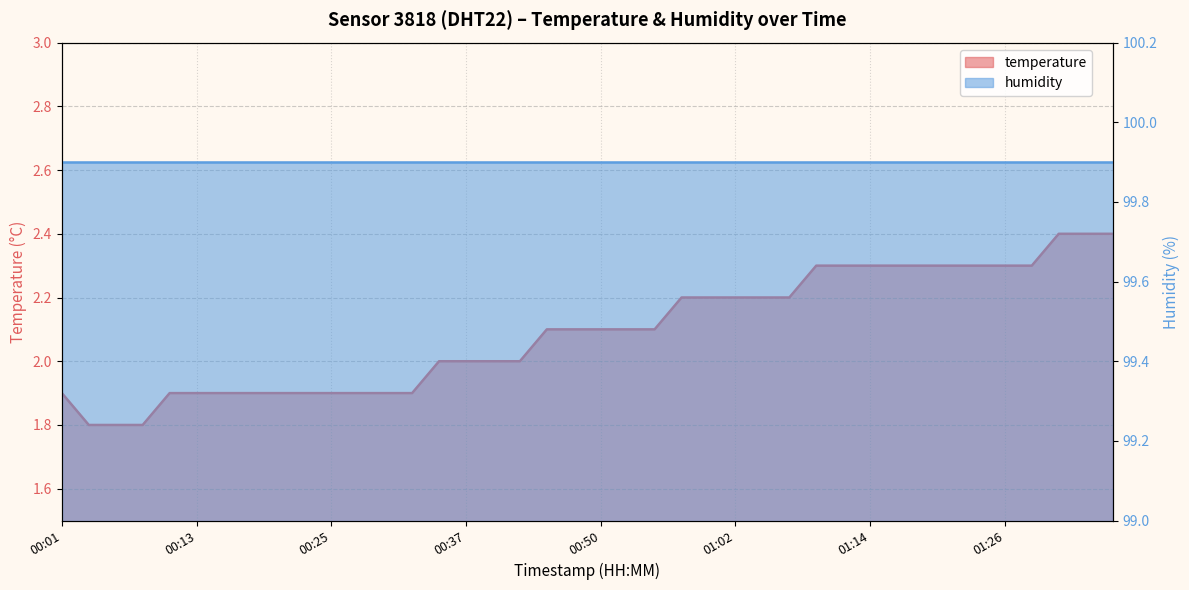

What is the change in value from 00:25 to 00:40?

+0.1